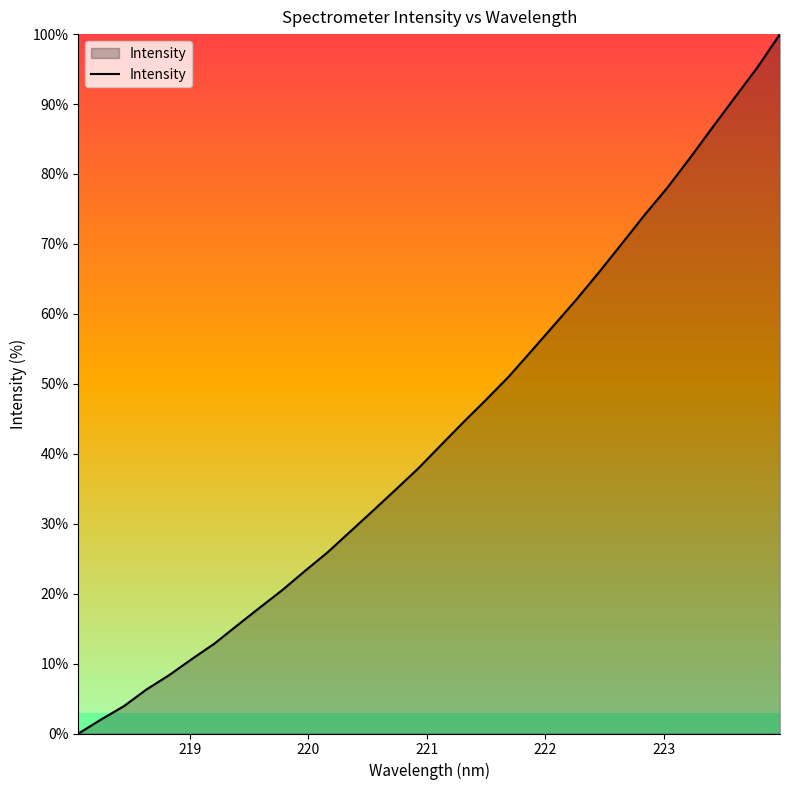

What is the difference between the maximum and minimum values?

100.0